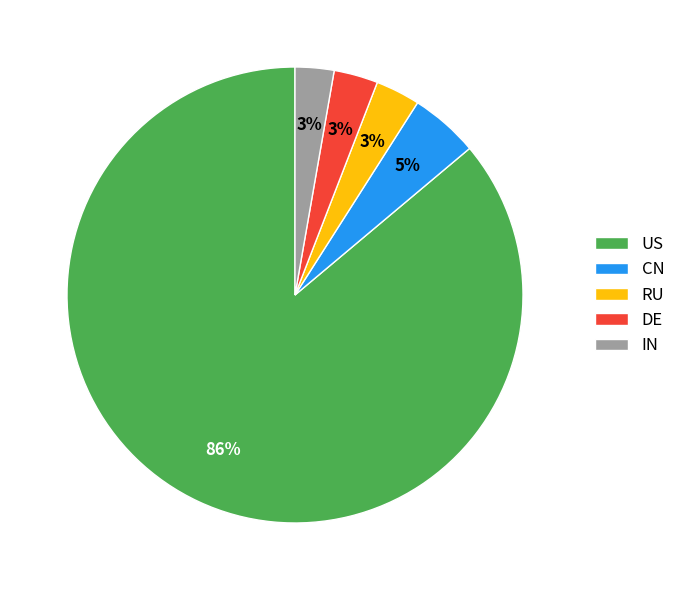

To the nearest percent, what percentage of the pie is RU?

3%